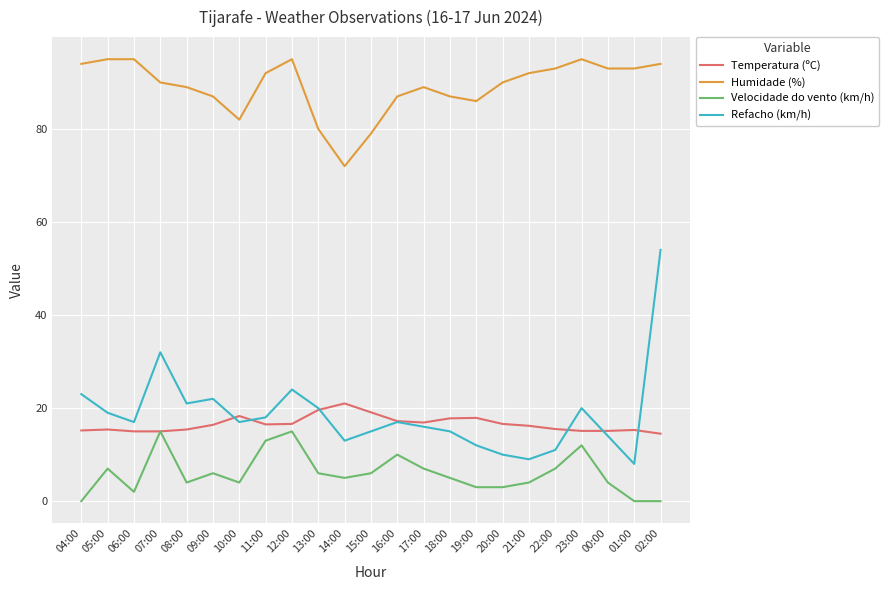

After their last crossing, which series has the higher values: Temperatura (ºC) or Refacho (km/h)?

Refacho (km/h)